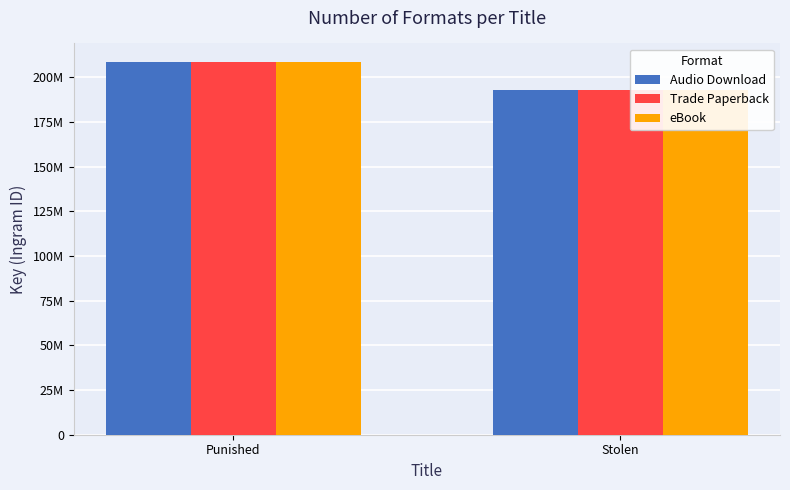

What is the value of the eBook bar at the 1st from the left?

208543793